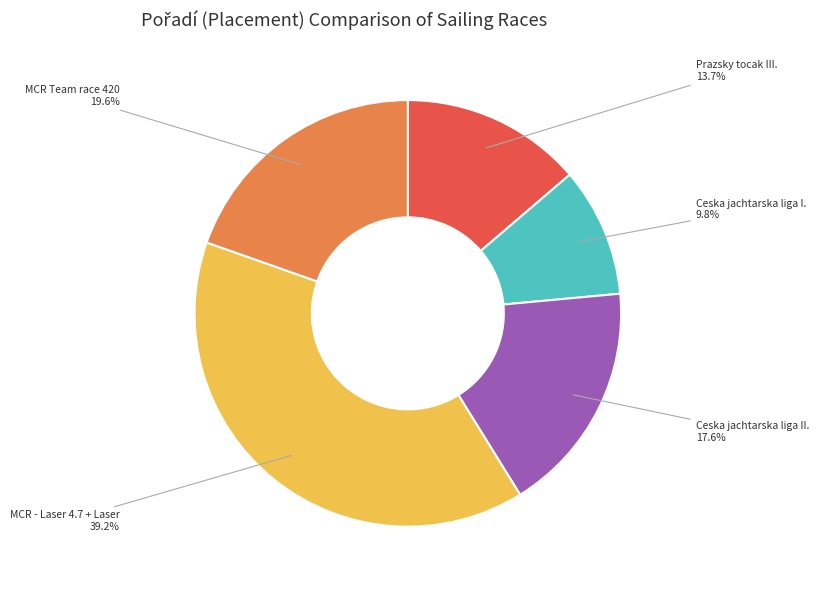

Which category has the smallest portion of the pie?

Ceska jachtarska liga I.